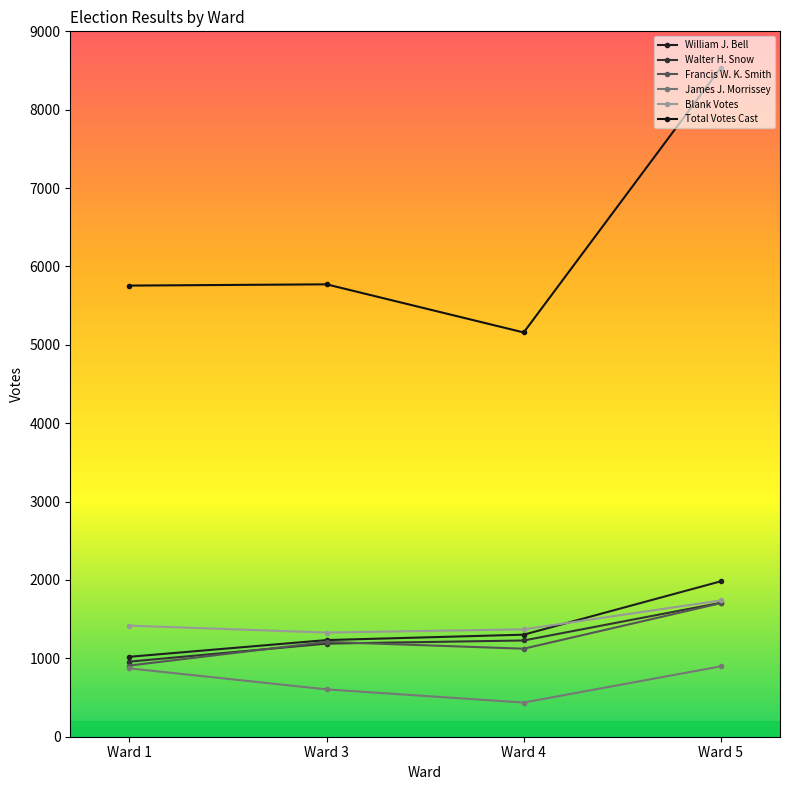

Which category has the highest value in the Blank Votes series?

Ward 5